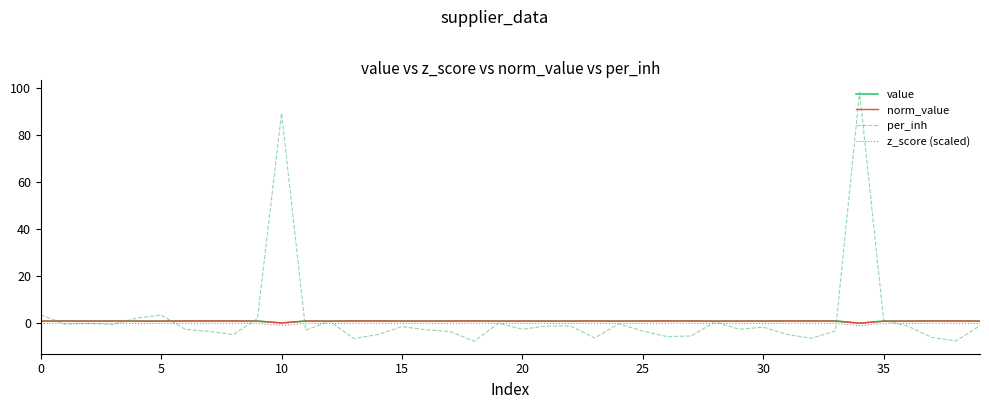

Does the chart have visible grid lines?

No